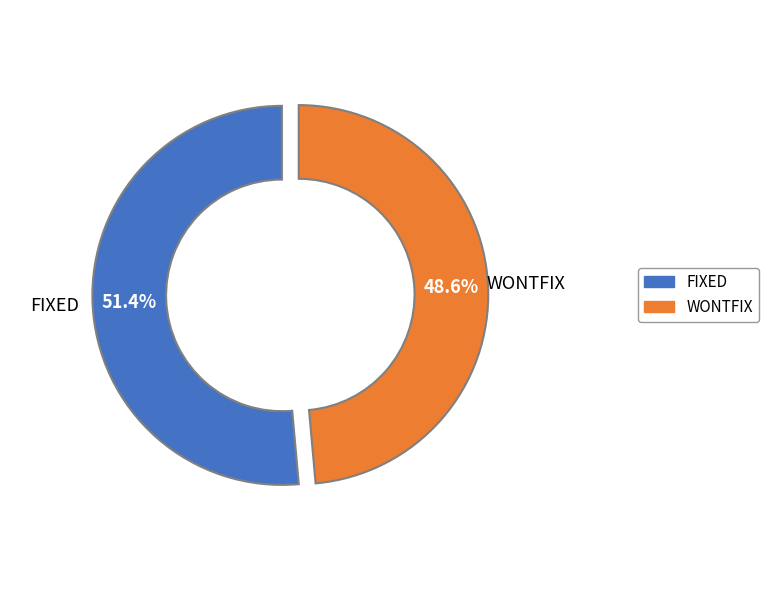

What is the ratio of the value at FIXED to the value at WONTFIX?

1.1